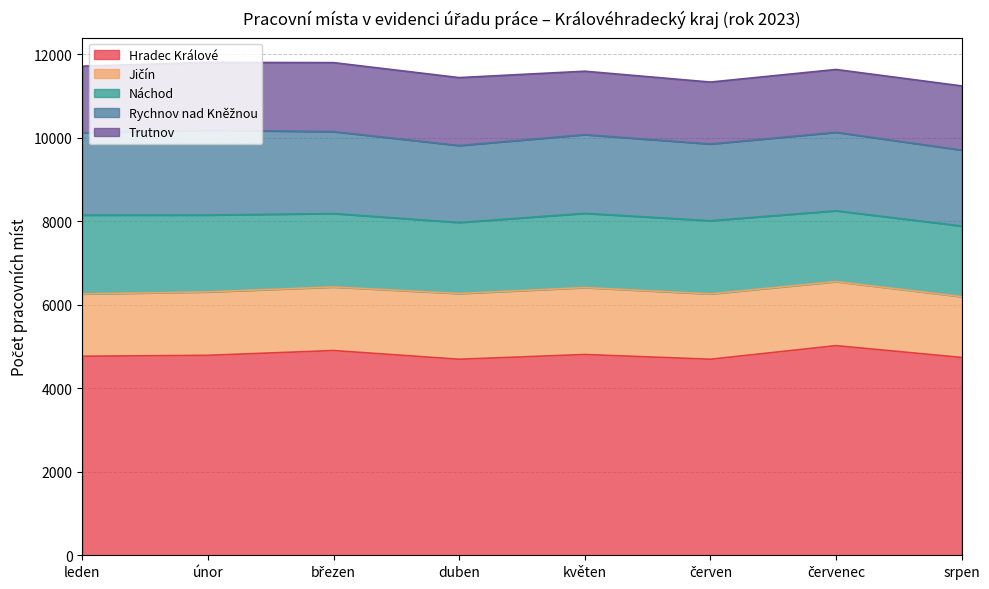

What position from the right is srpen?

1